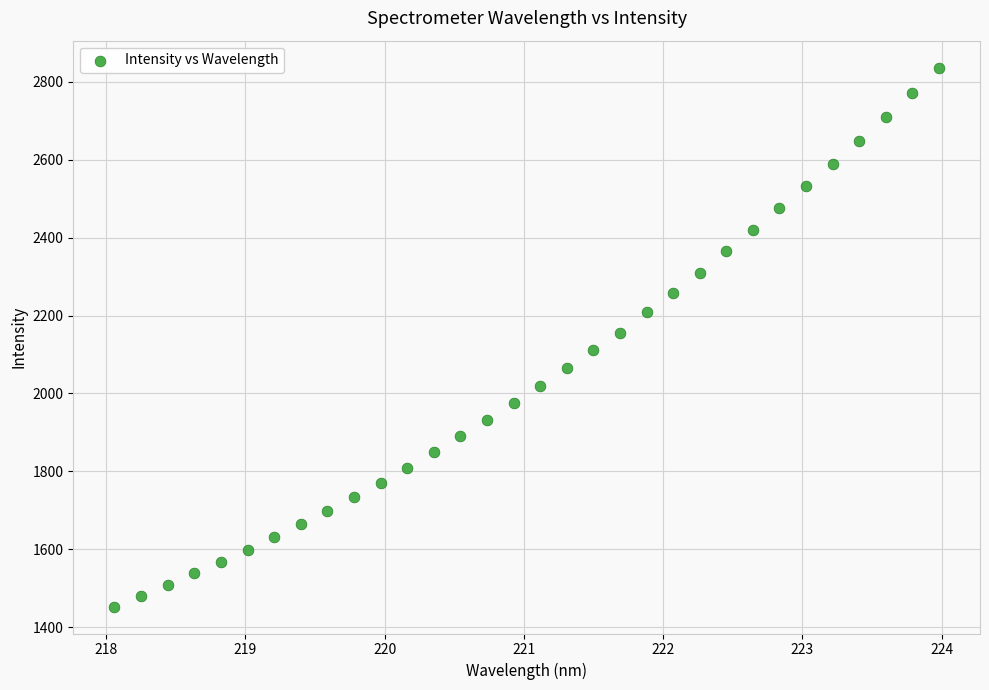

What is the range of X values (max minus min)?

5.9